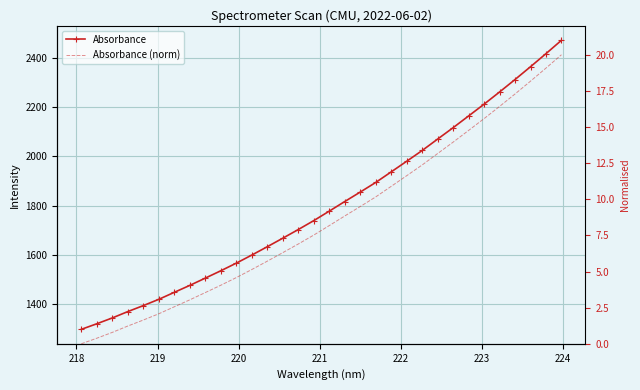

How many lines are shown in the chart?

2